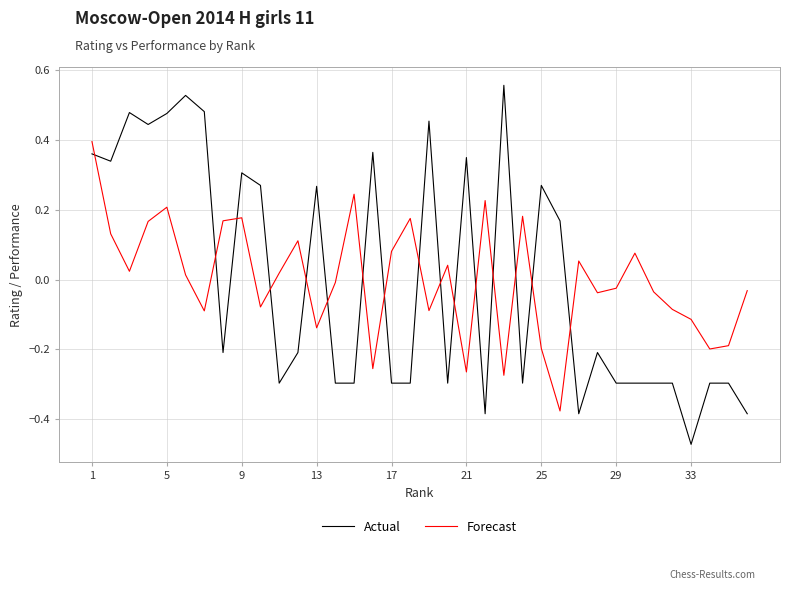

How many values in Forecast are below zero?

18